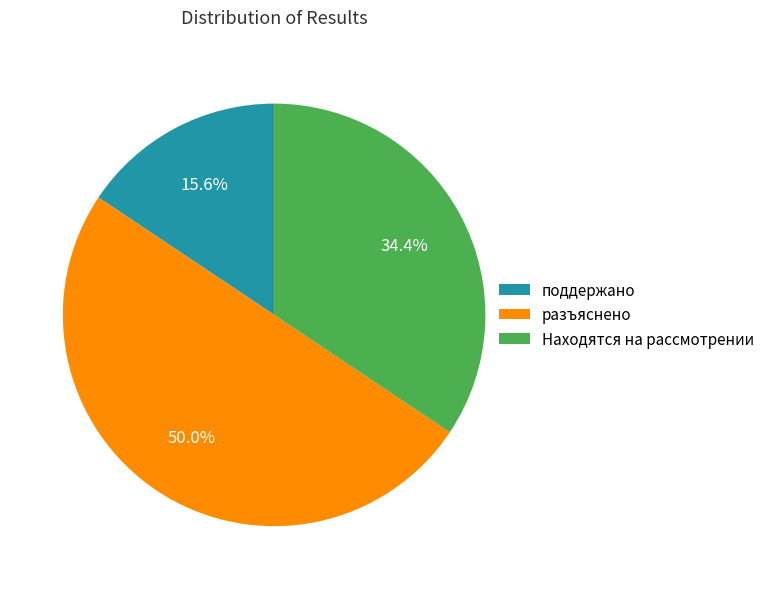

Is the sum of поддержано and разъяснено greater than half?

Yes